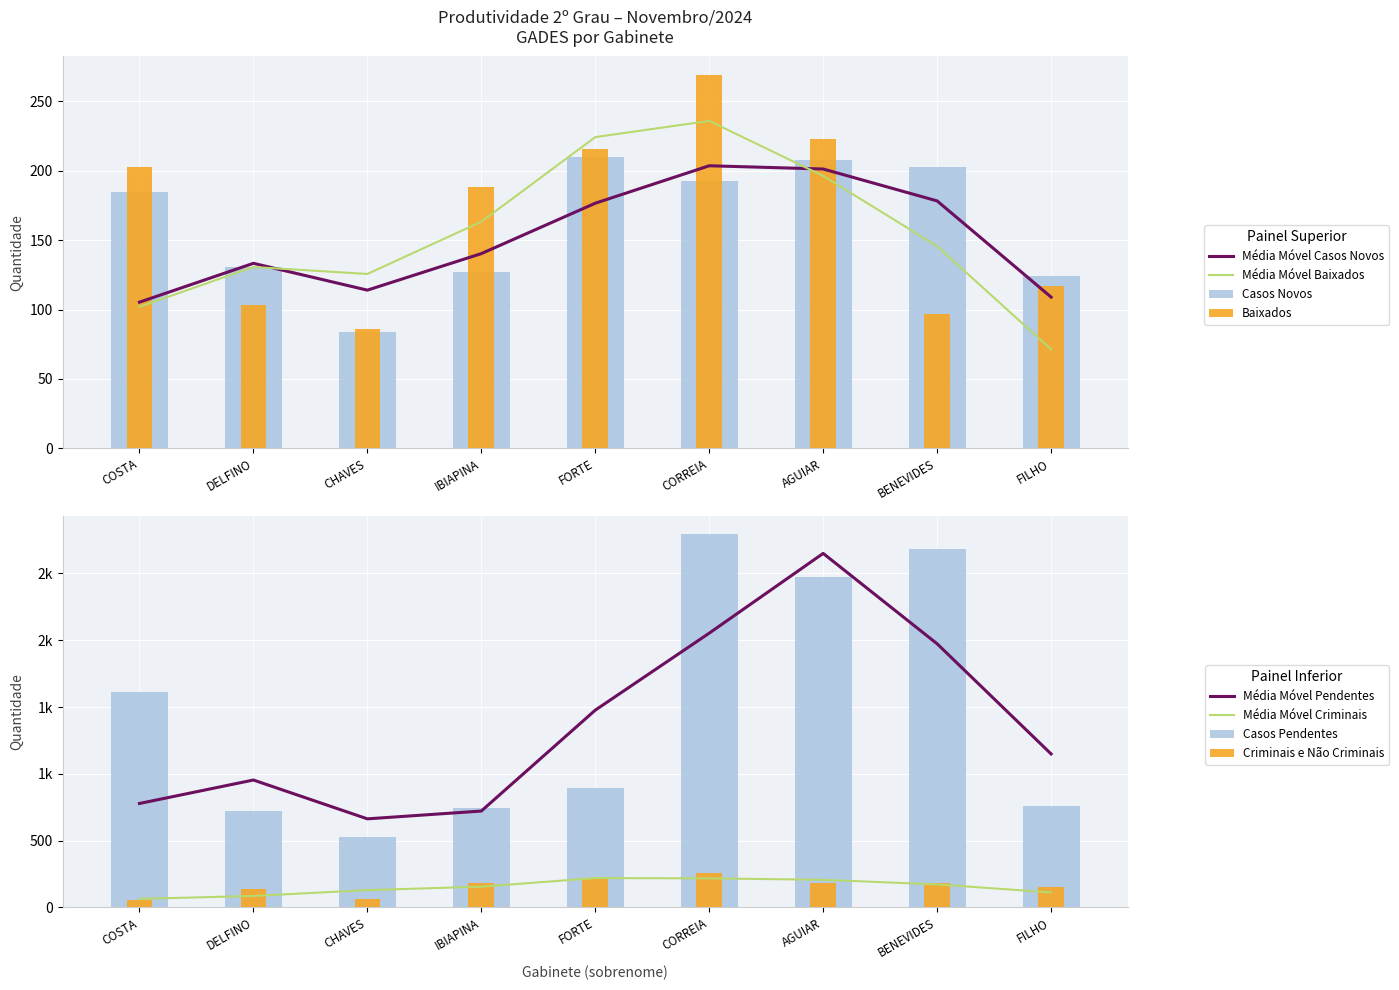

What is the spread (max minus min) of values at FILHO?

646